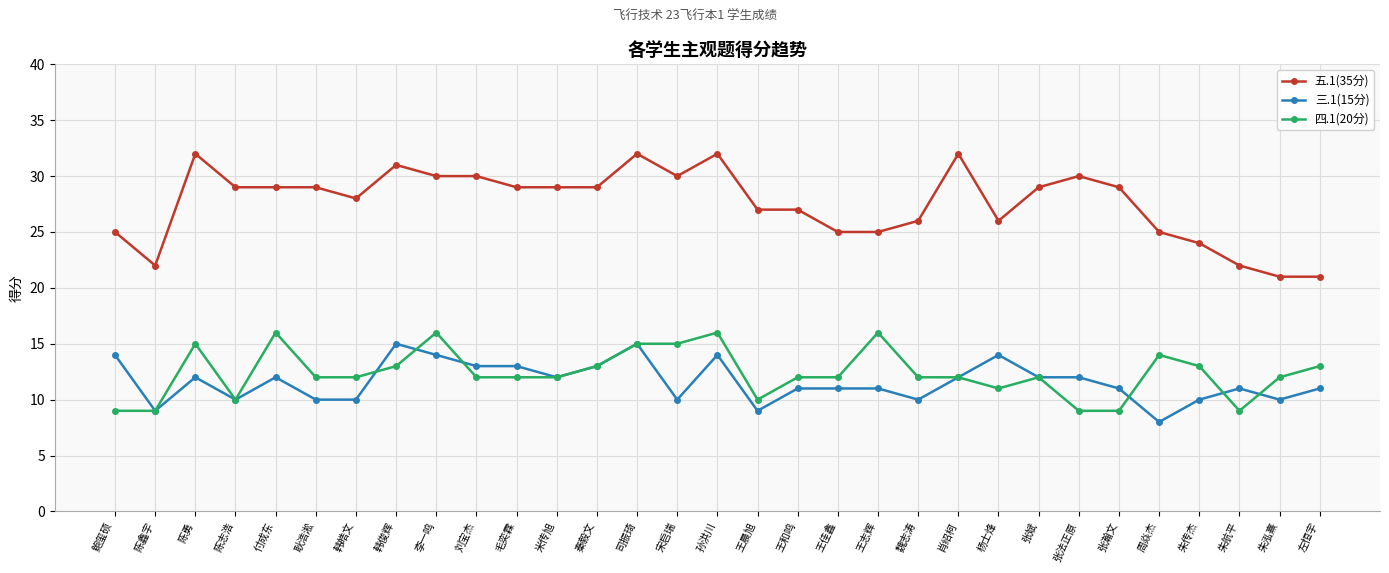

Reading left to right, what are all the values shown in this chart?

五.1(35分): 25	22	32	29	29	29	28	31	30	30	29	29	29	32	30	32	27	27	25	25	26	32	26	29	30	29	25	24	22	21	21
三.1(15分): 14	9	12	10	12	10	10	15	14	13	13	12	13	15	10	14	9	11	11	11	10	12	14	12	12	11	8	10	11	10	11
四.1(20分): 9	9	15	10	16	12	12	13	16	12	12	12	13	15	15	16	10	12	12	16	12	12	11	12	9	9	14	13	9	12	13